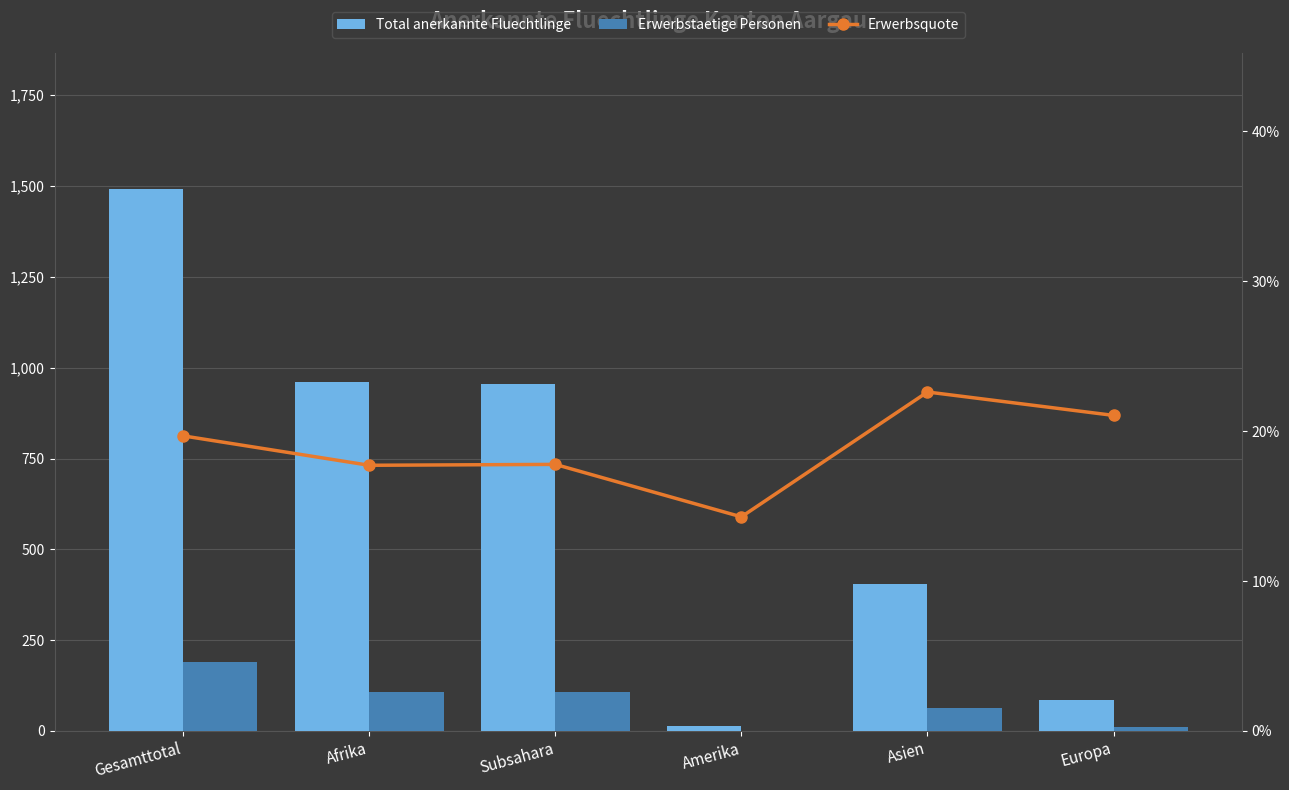

List the labels in order of Total anerkannte Fluechtlinge value, largest first.

Gesamttotal, Afrika, Subsahara, Asien, Europa, Amerika